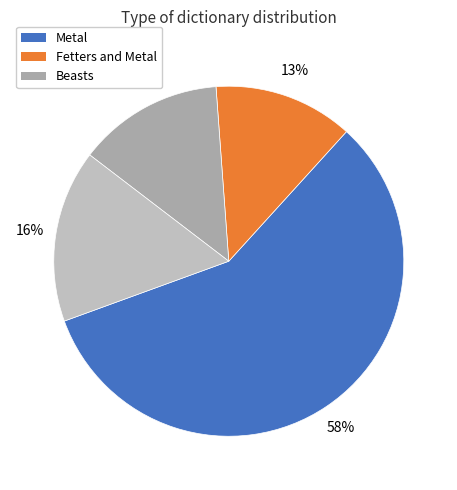

To the nearest percent, what is the difference between the largest and smallest slice percentages?

45%